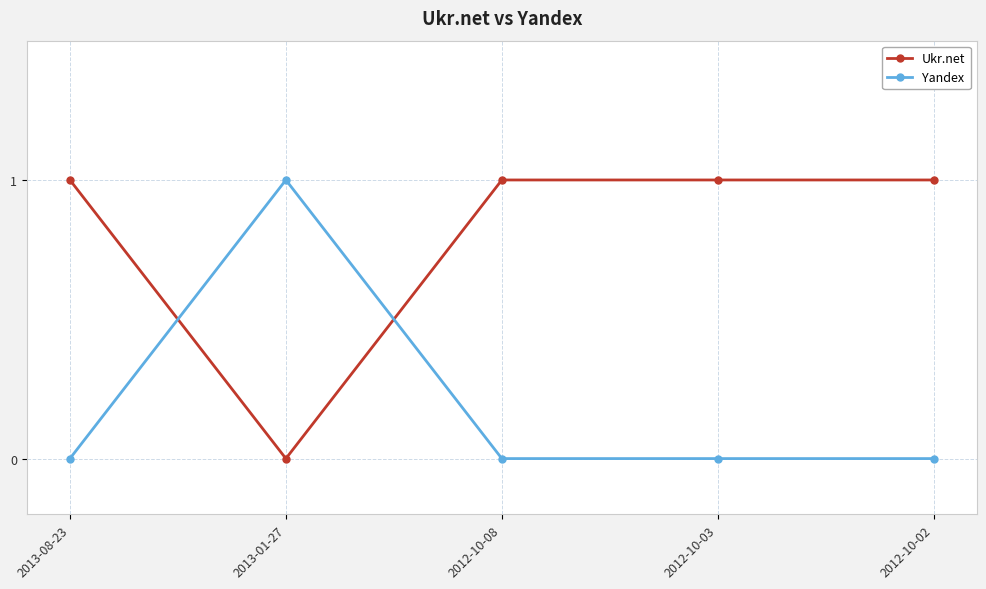

Rank the series at 2012-10-08 from highest to lowest value.

Ukr.net, Yandex